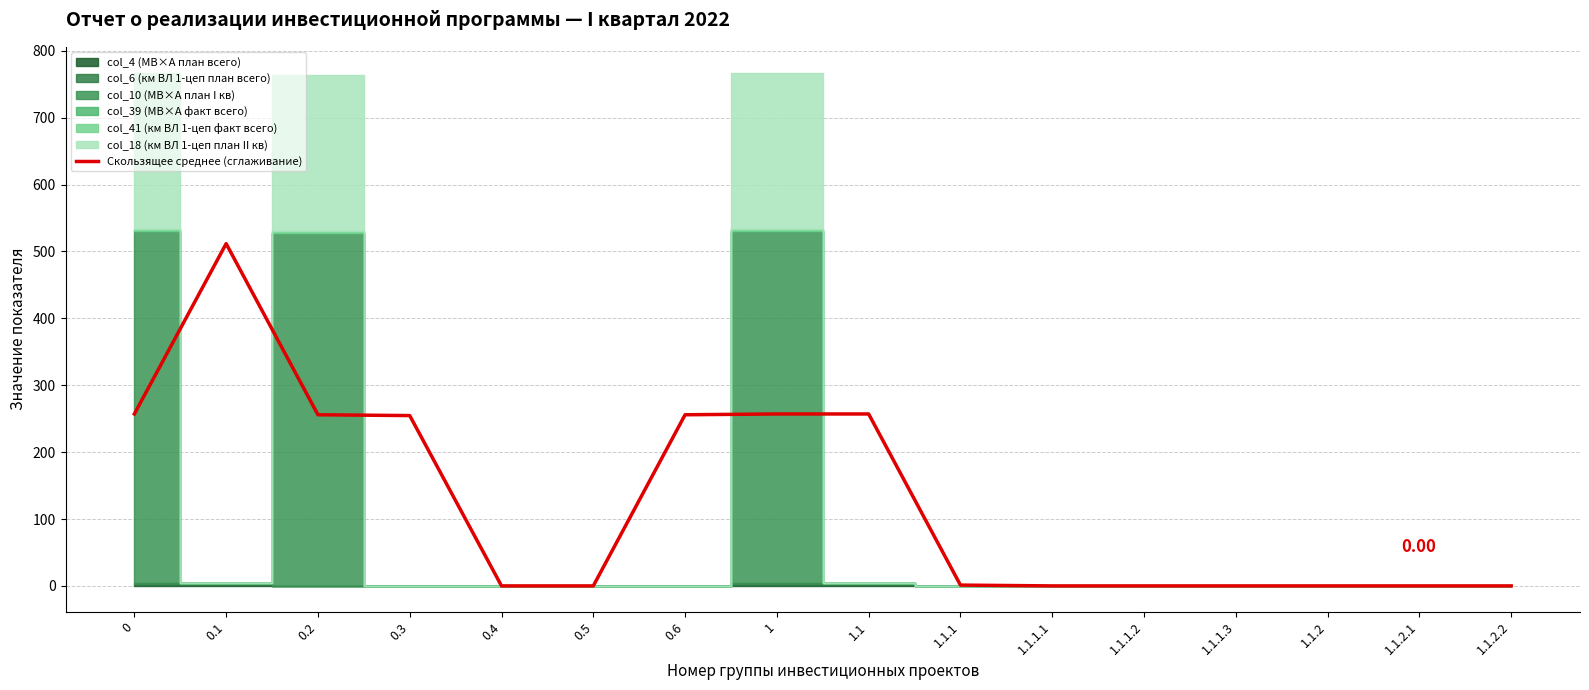

What is the label of the 3rd point from the left?

0.2